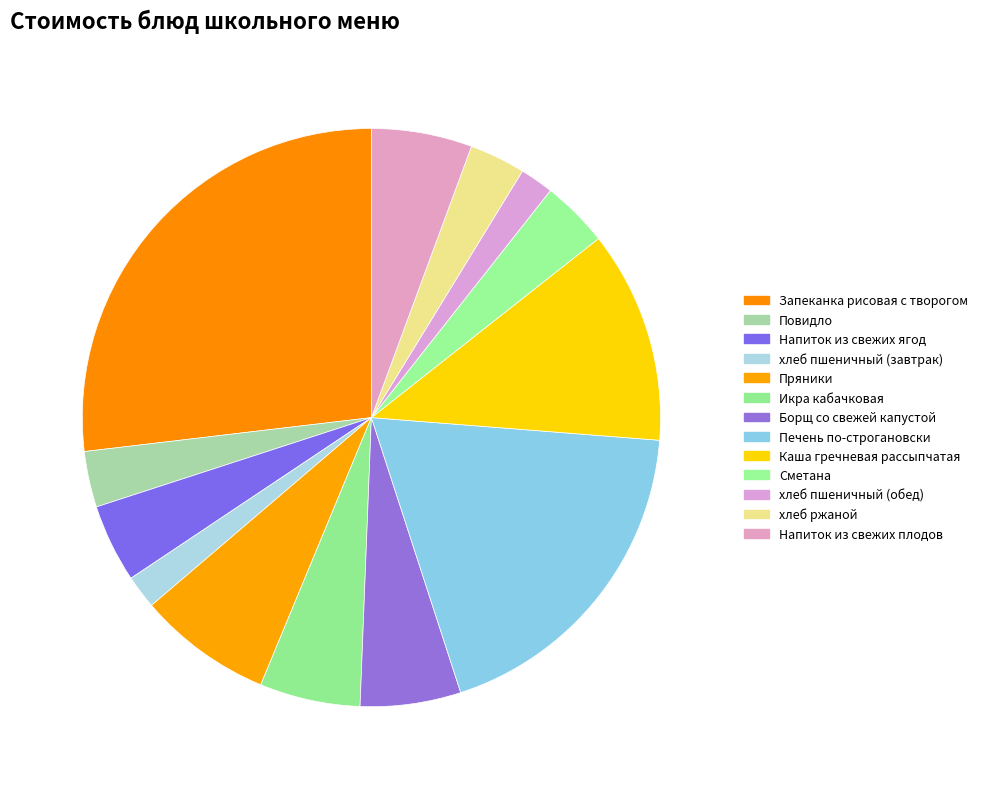

How many segments does this pie chart have?

13